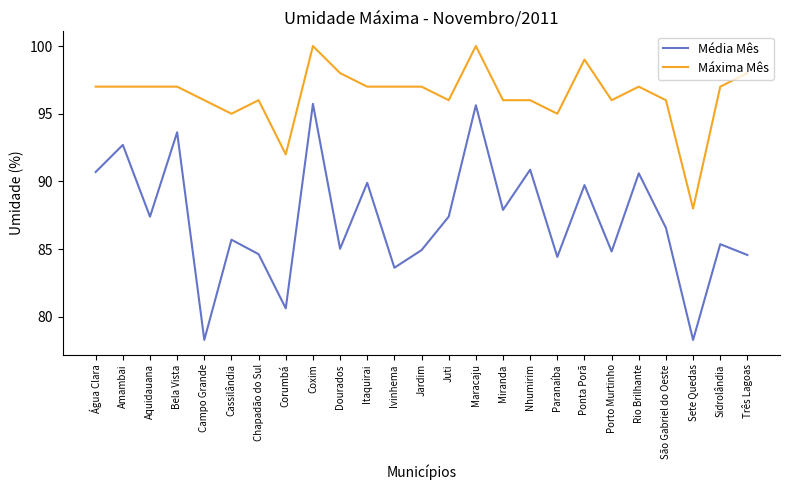

The value of Média Mês at Corumbá is 80.6. True or false?

True